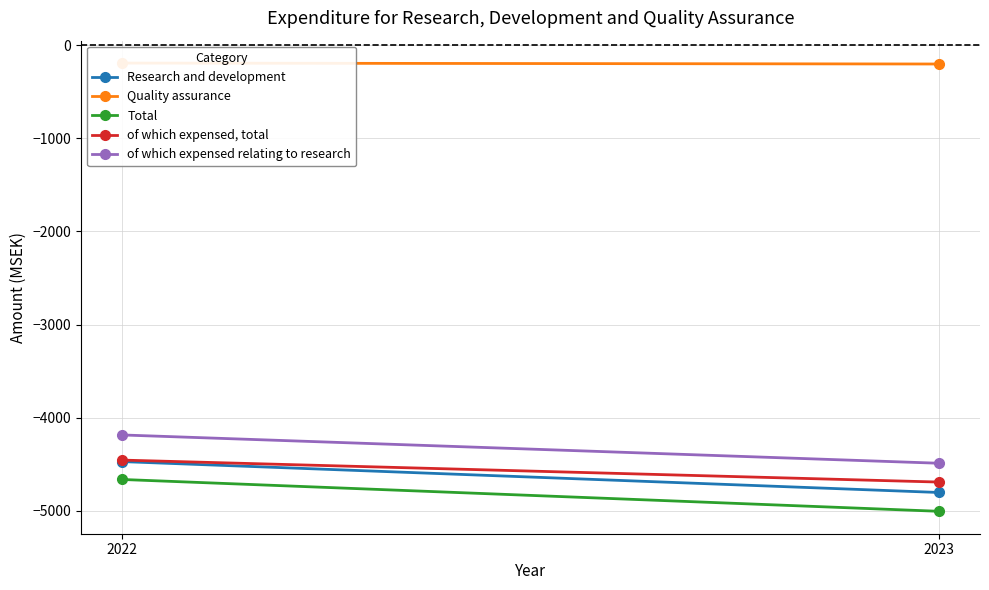

Reading right to left, what are all the values shown in this chart?

Research and development: 2023=-4803	2022=-4471
Quality assurance: 2023=-202	2022=-192
Total: 2023=-5005	2022=-4663
of which expensed, total: 2023=-4691	2022=-4455
of which expensed relating to research: 2023=-4489	2022=-4185